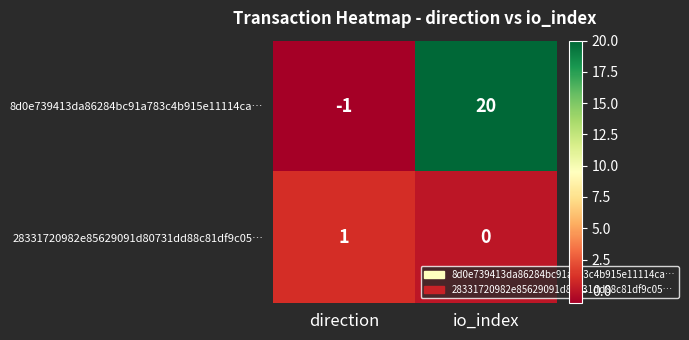

What is the maximum value shown in the chart?

20